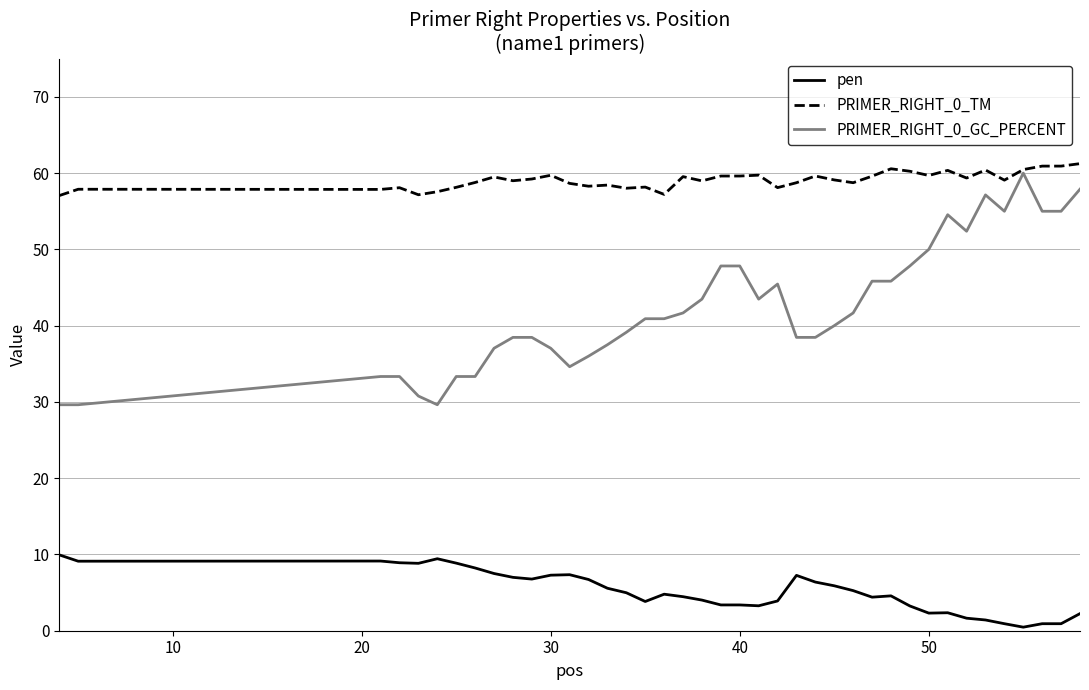

Which series has the largest range (max minus min)?

PRIMER_RIGHT_0_GC_PERCENT